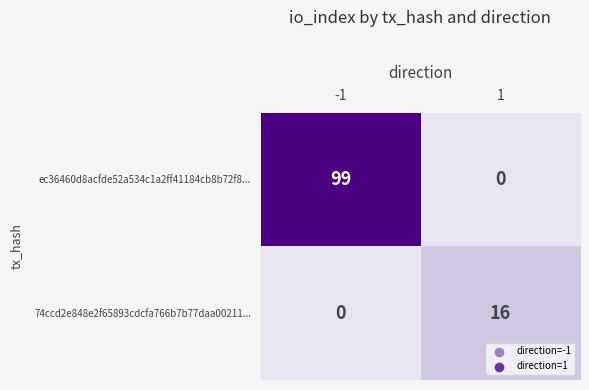

Which series has the largest total across all categories?

ec36460d8acfde52a534c1a2ff41184cb8b72f8...